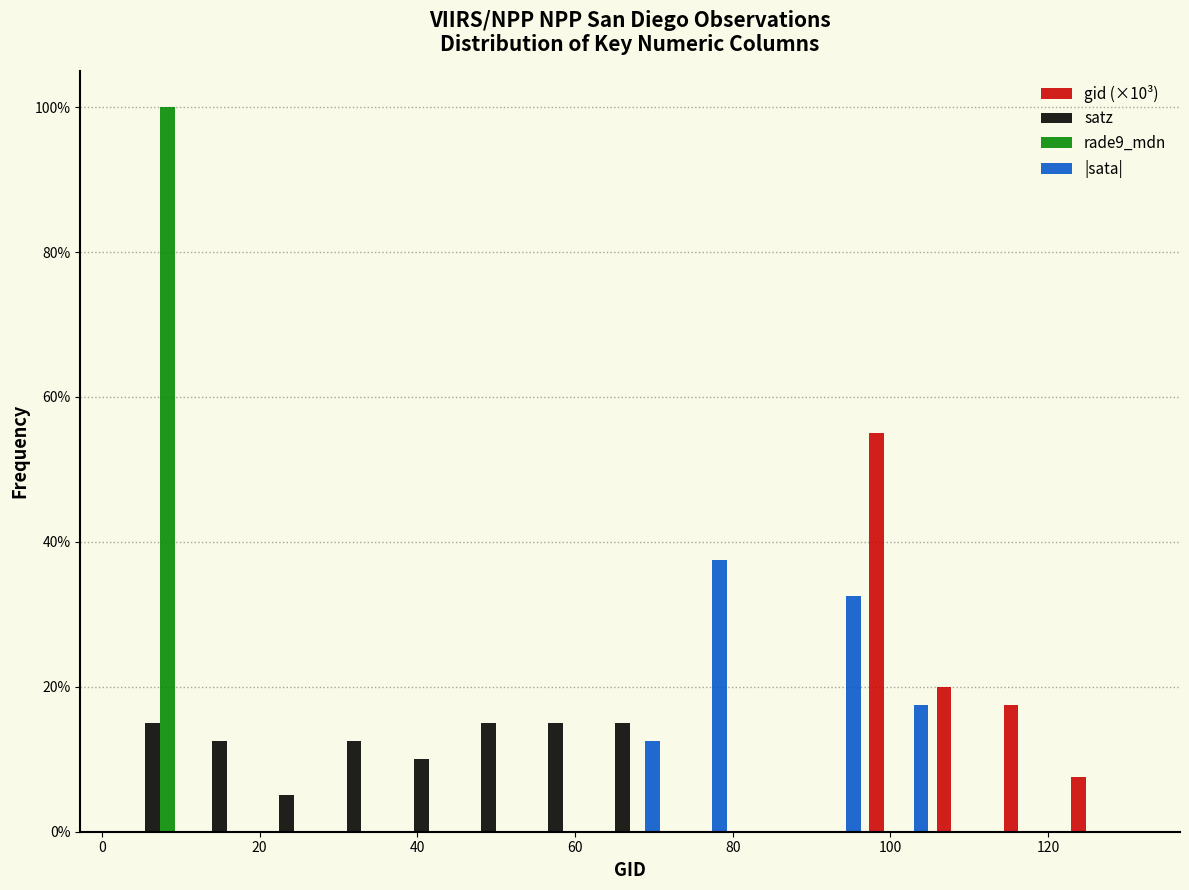

In the gid (×10³) series, which range on the x-axis has the tallest bar?

96 to 106